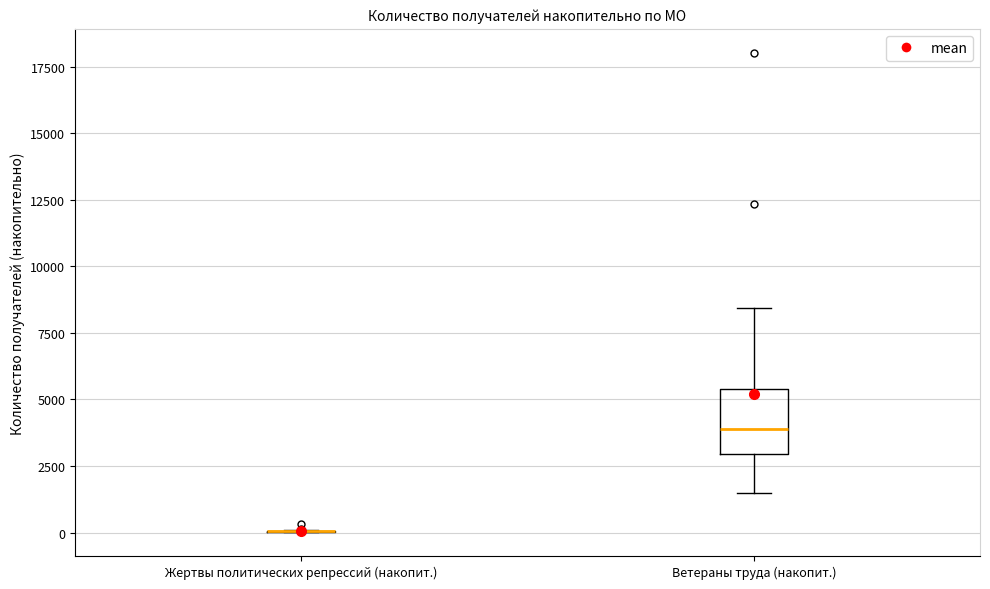

Reading left to right, transcribe this box plot: for each box, give where its median line is, the range the box spans, and where its two whiskers end, as read against the y-axis. The values are not printed on the chart, so give them approximately, as read against the axis.

Жертвы политических репрессий (накопит.): box collapsed to a line at 0, whiskers 0 to 0
Ветераны труда (накопит.): median 4000, box 3000 to 5500, whiskers 1500 to 8500